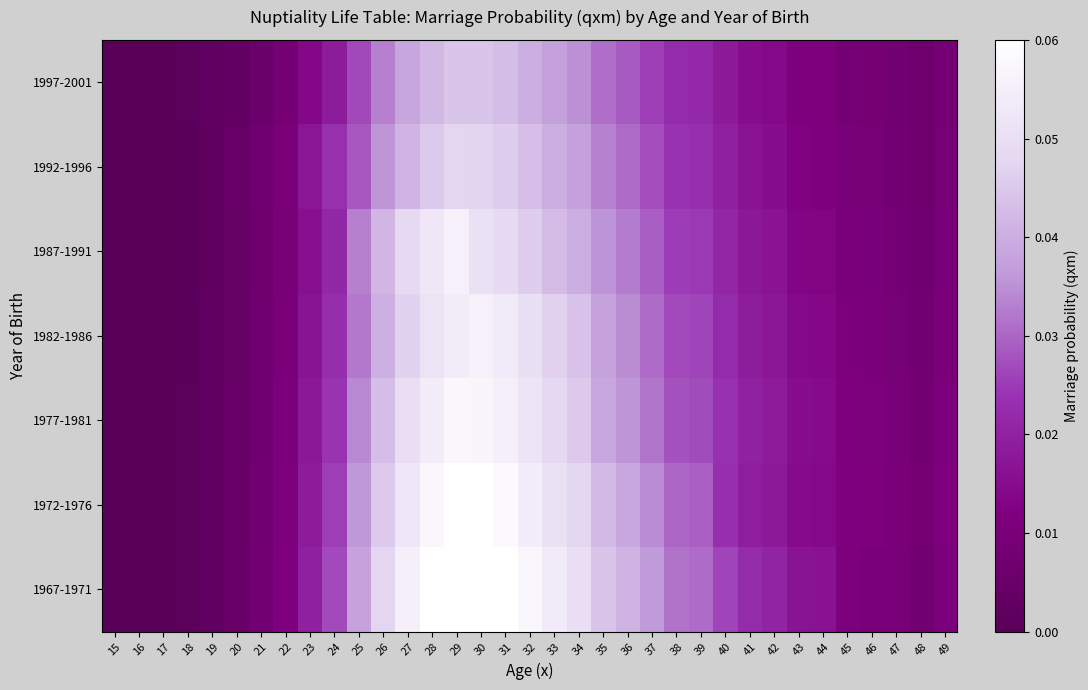

Count the number of categories in the chart.

35